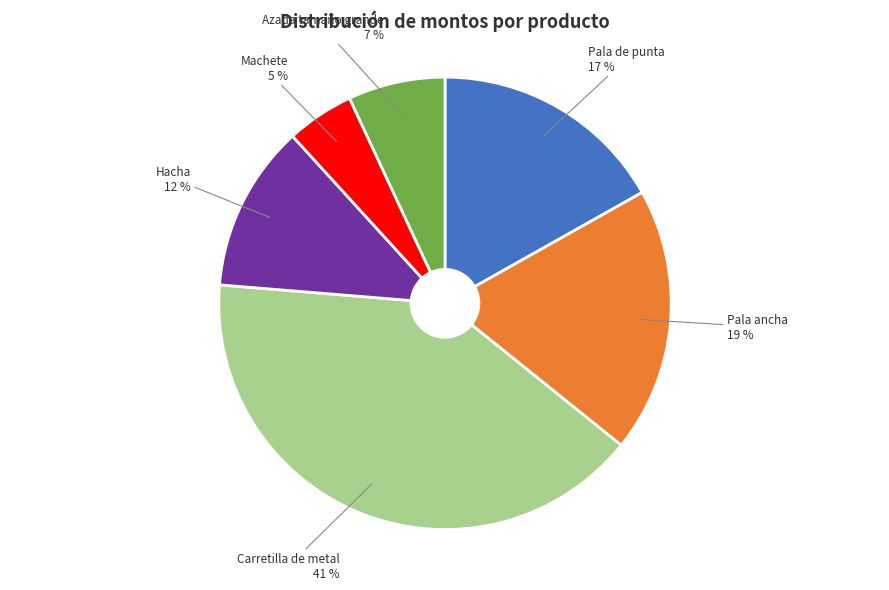

Is the sum of Pala de punta and Azada tamaño grande greater than half?

No